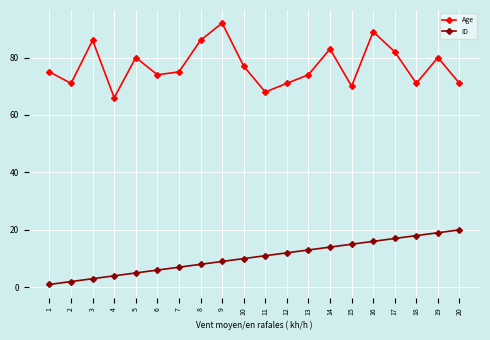

What is the sum of all ID values?

210